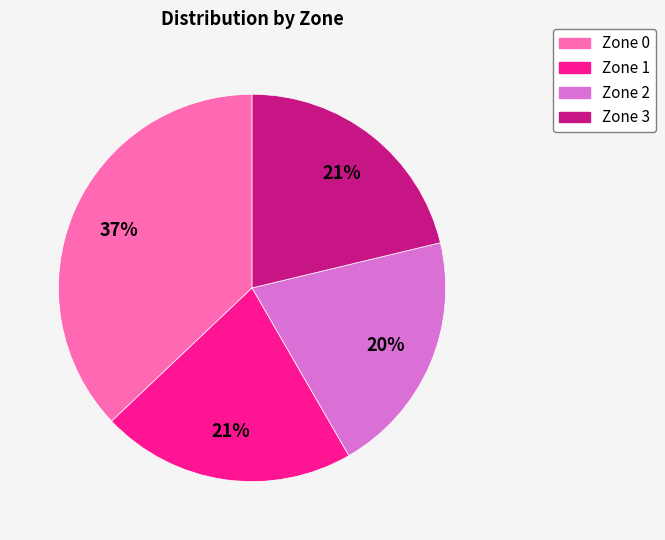

Is there any slice that represents more than half of the pie?

No